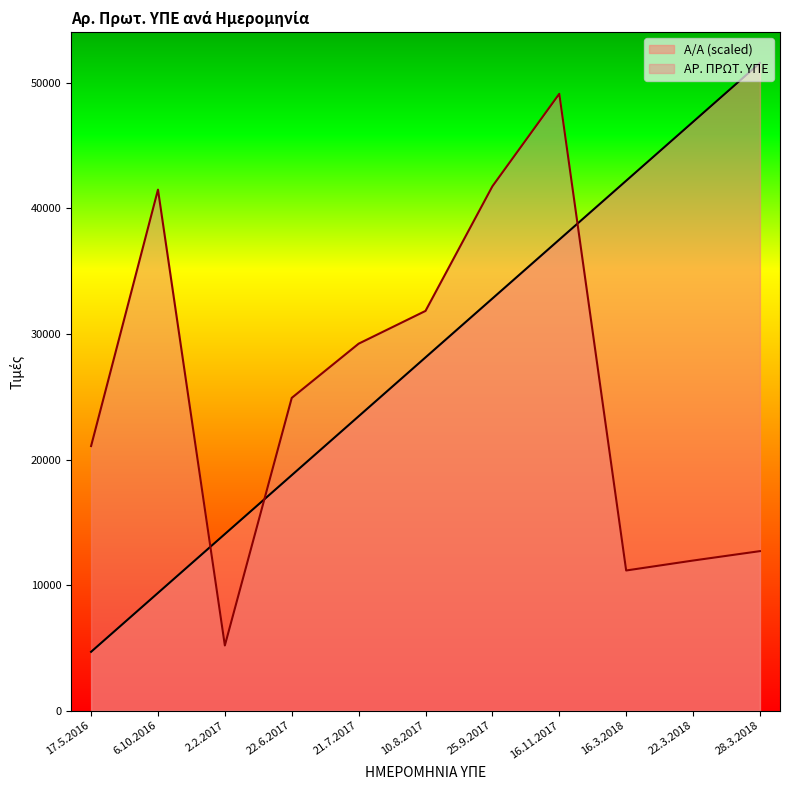

Count the number of data series in this chart.

2